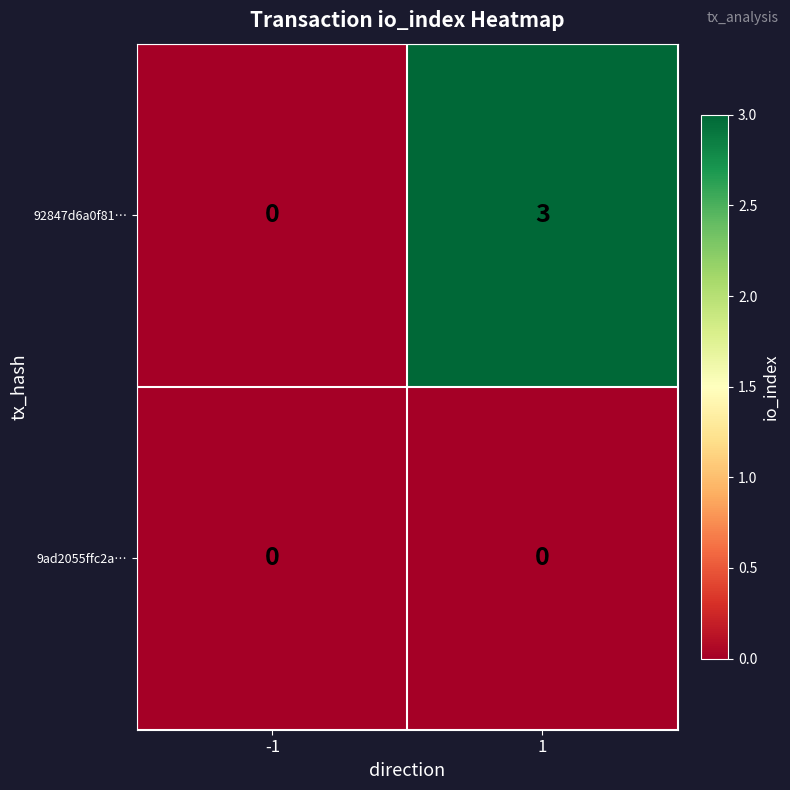

At which category is the sum across all series the highest?

1